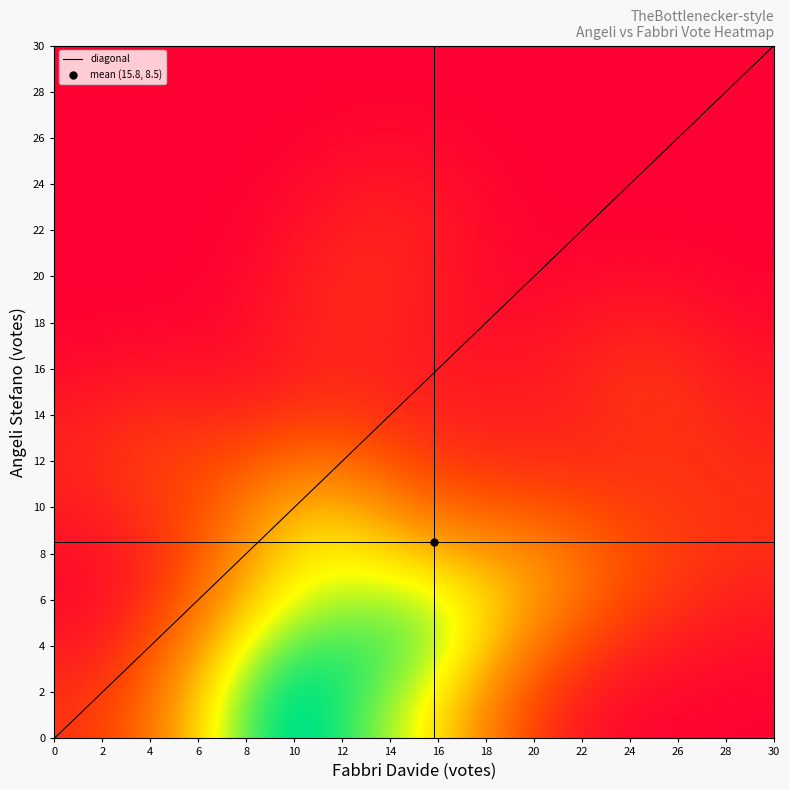

The value of row_labels at 0 is -13. True or false?

False